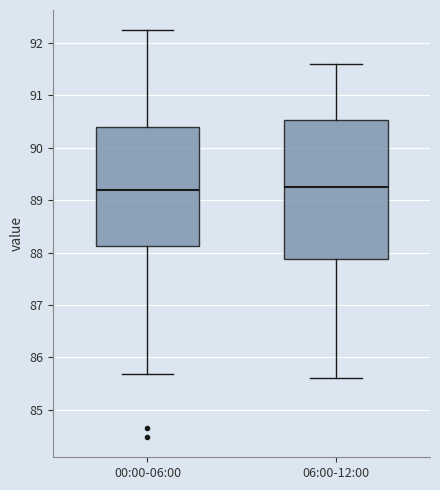

Comparing the boxes themselves (not the whiskers), which one is the tallest?

06:00-12:00